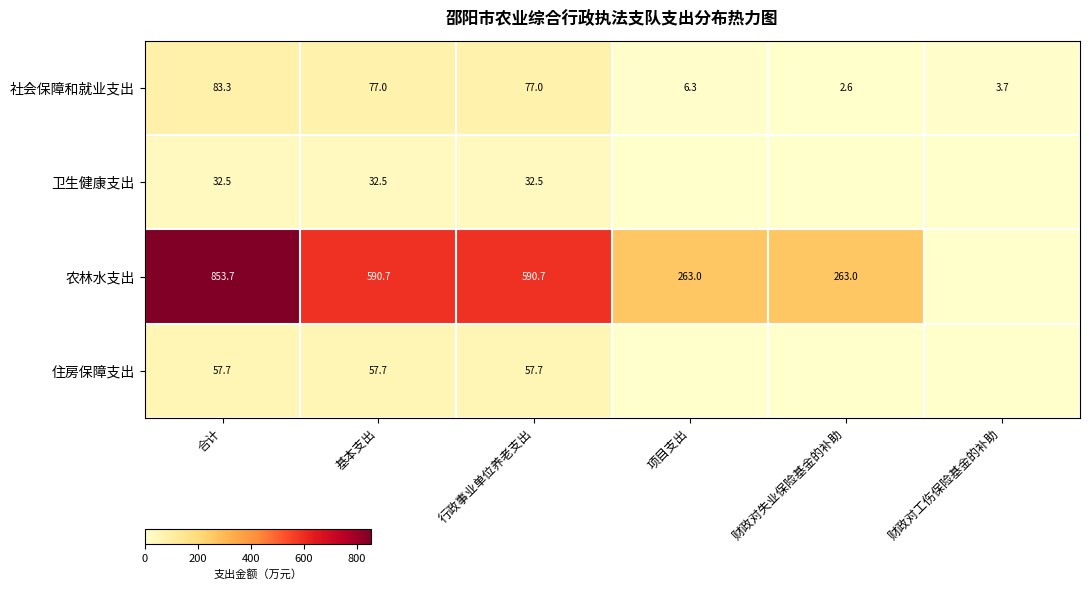

How many data points does each series have?

6